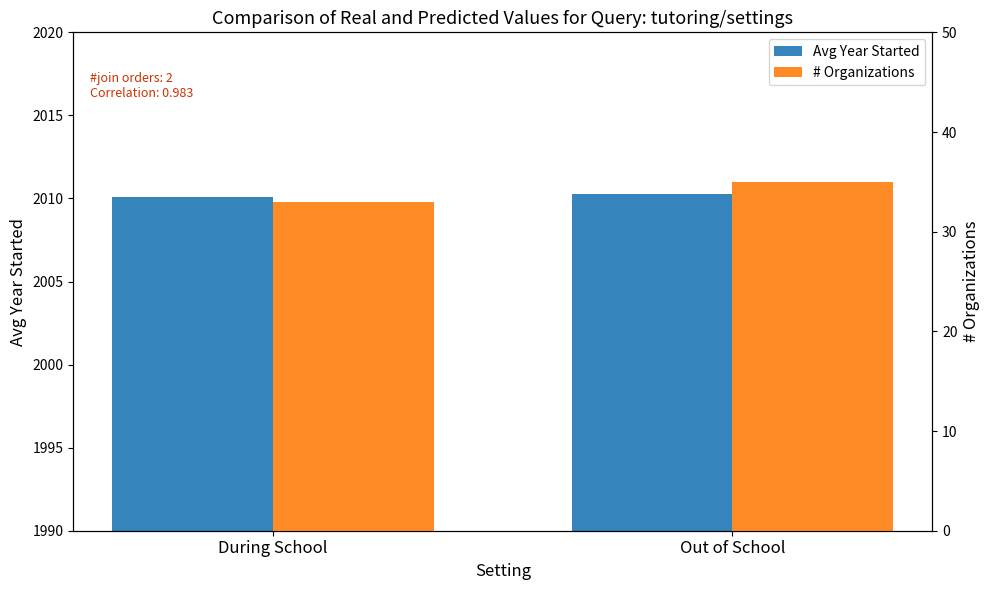

Reading right to left, extract all data points from this chart.

Avg Year Started: Out of School=2010.3	During School=2010.1
# Organizations: Out of School=35.0	During School=33.0